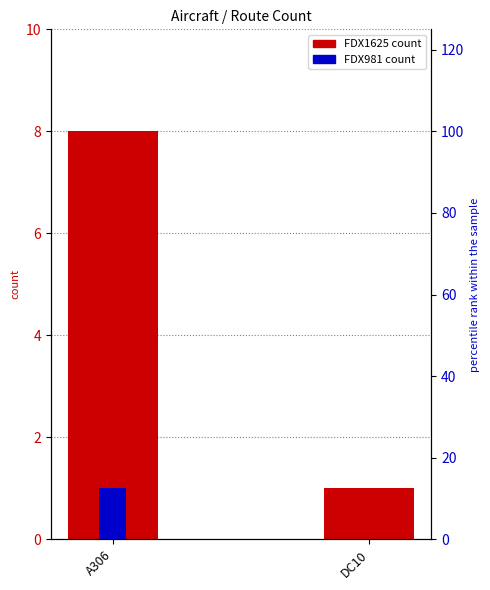

Is the value of FDX1625 at A306 greater than the value of FDX981 at DC10?

Yes